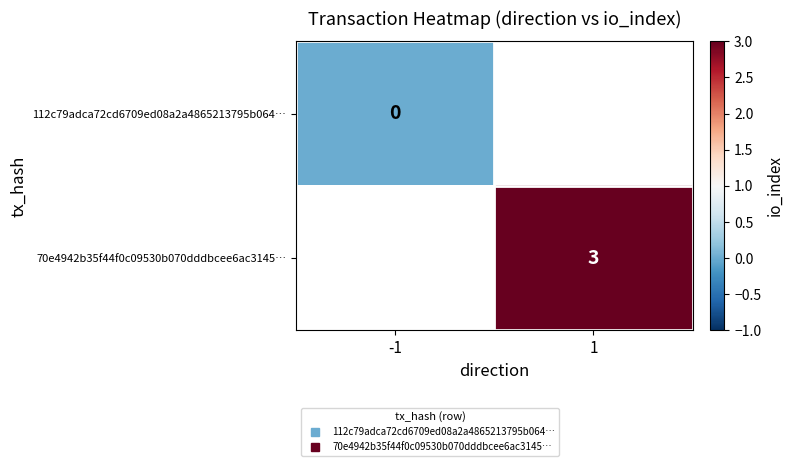

List the labels in order of 70e4942b35f44f0c09530b070dddbcee6ac3145… value, largest first.

-1, 1